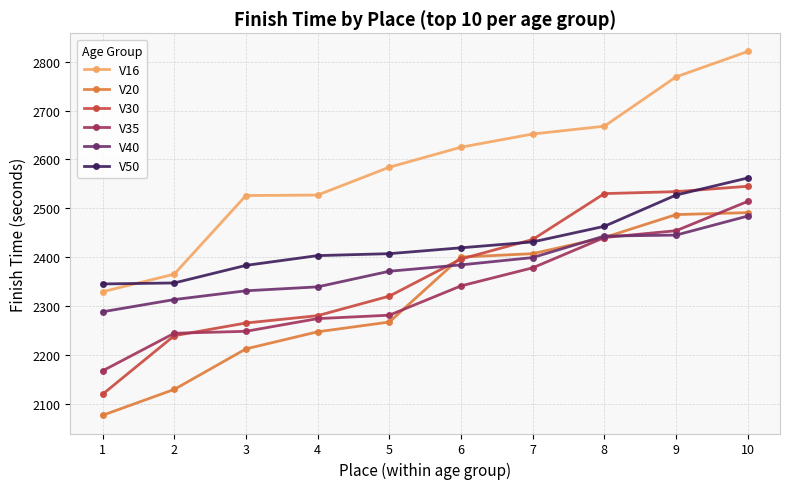

What is the lowest value of the V16 series?

2329